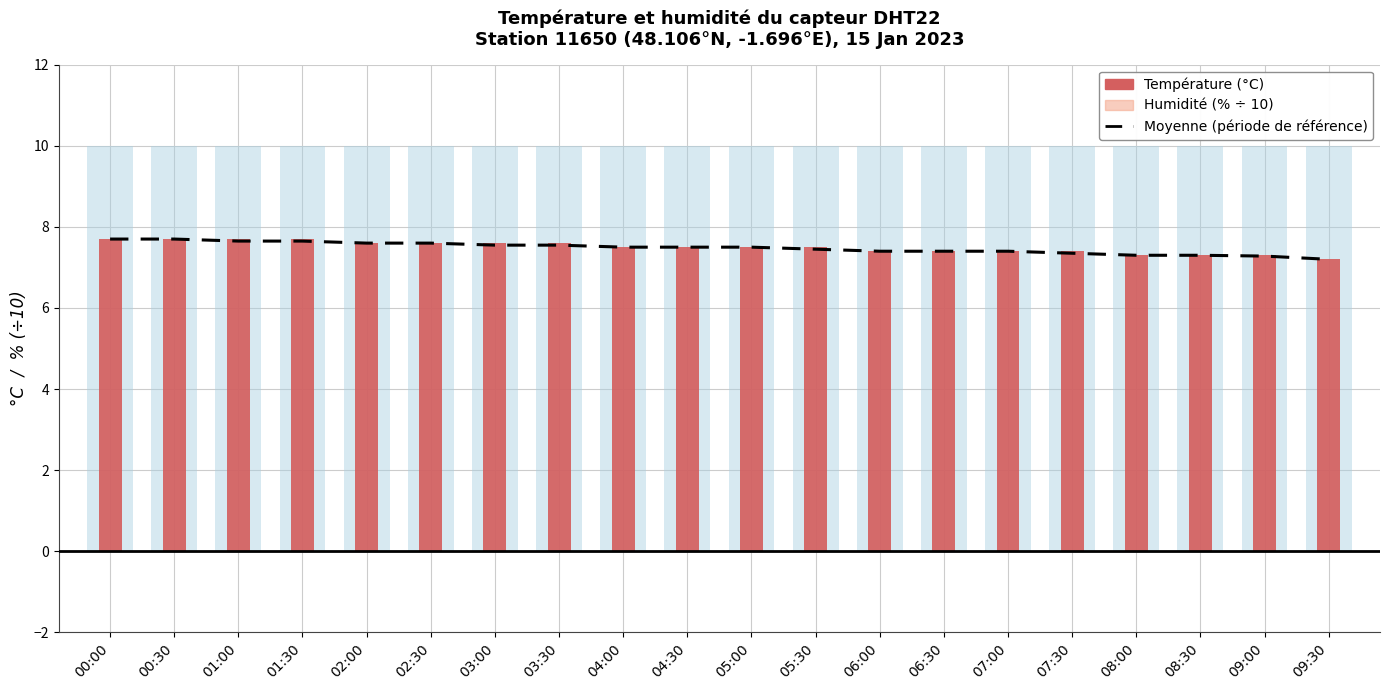

What is the change in value from 03:00 to 06:00?

-0.1